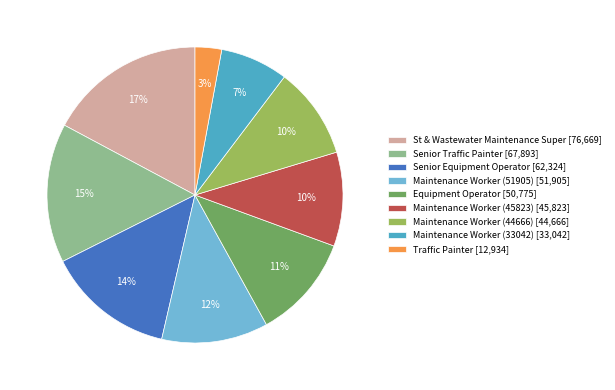

What percentage is the Maintenance Worker (33042) slice, to the nearest percent?

7%